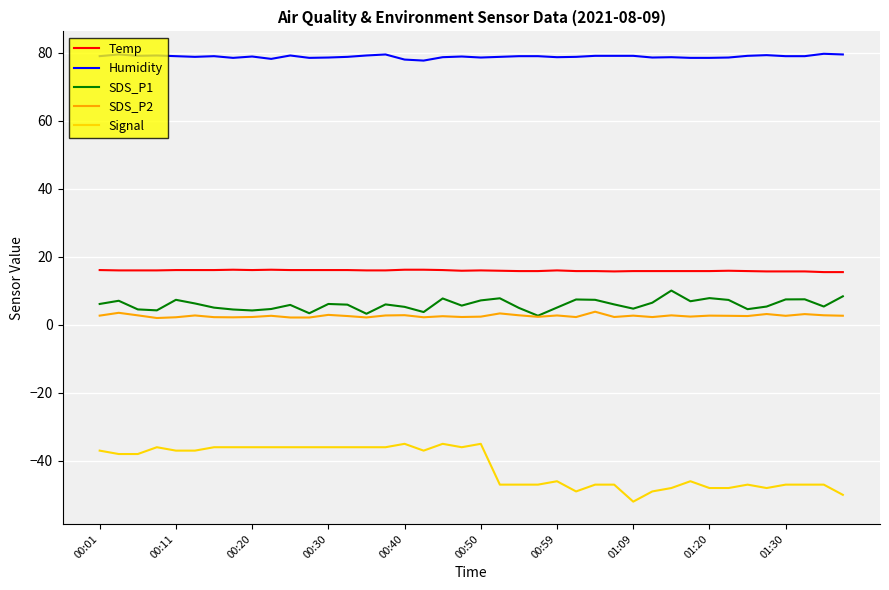

Does the chart display data point markers on the line(s)?

No